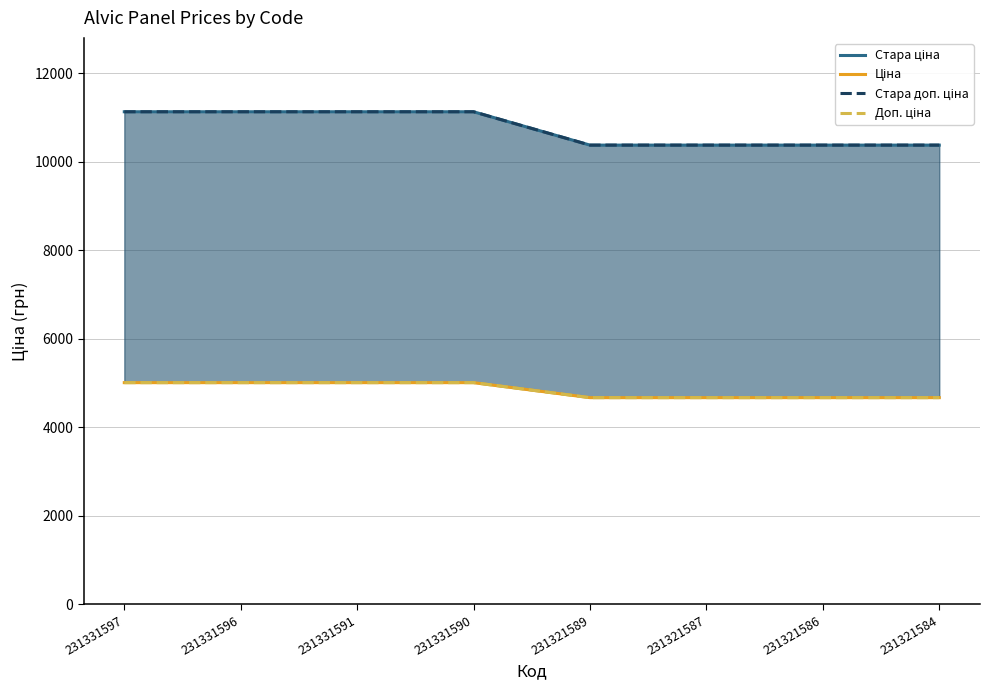

At which category does the chart reach its minimum across all series?

231321589